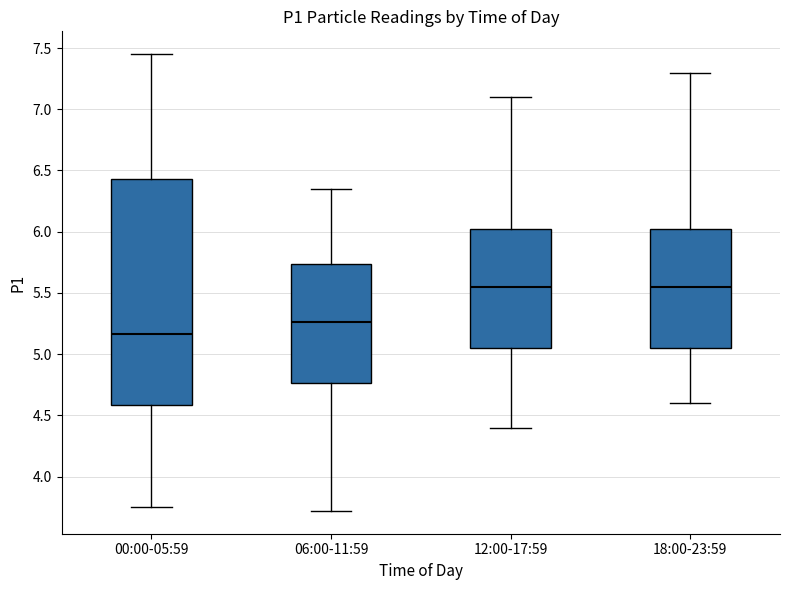

Reading left to right, read every box against the y-axis: the position of its median line, the range the box covers, and the ends of its whiskers. The values are not printed on the chart, so give them approximately, as read against the axis.

00:00-05:59: median 5.15, box 4.60 to 6.45, whiskers 3.75 to 7.45
06:00-11:59: median 5.25, box 4.75 to 5.75, whiskers 3.70 to 6.35
12:00-17:59: median 5.55, box 5.05 to 6.05, whiskers 4.40 to 7.10
18:00-23:59: median 5.55, box 5.05 to 6.05, whiskers 4.60 to 7.30